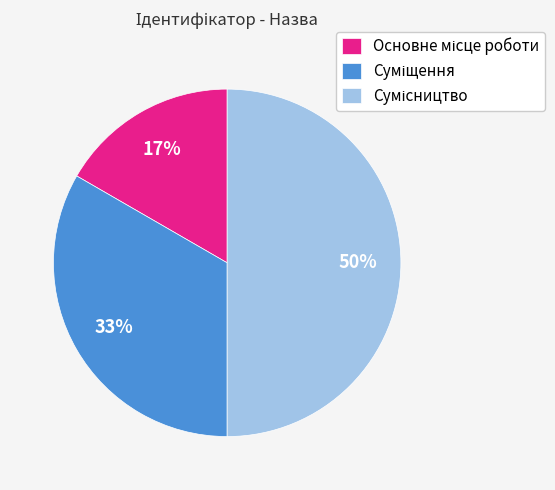

To the nearest percent, what is the difference between the largest and smallest slice percentages?

33%